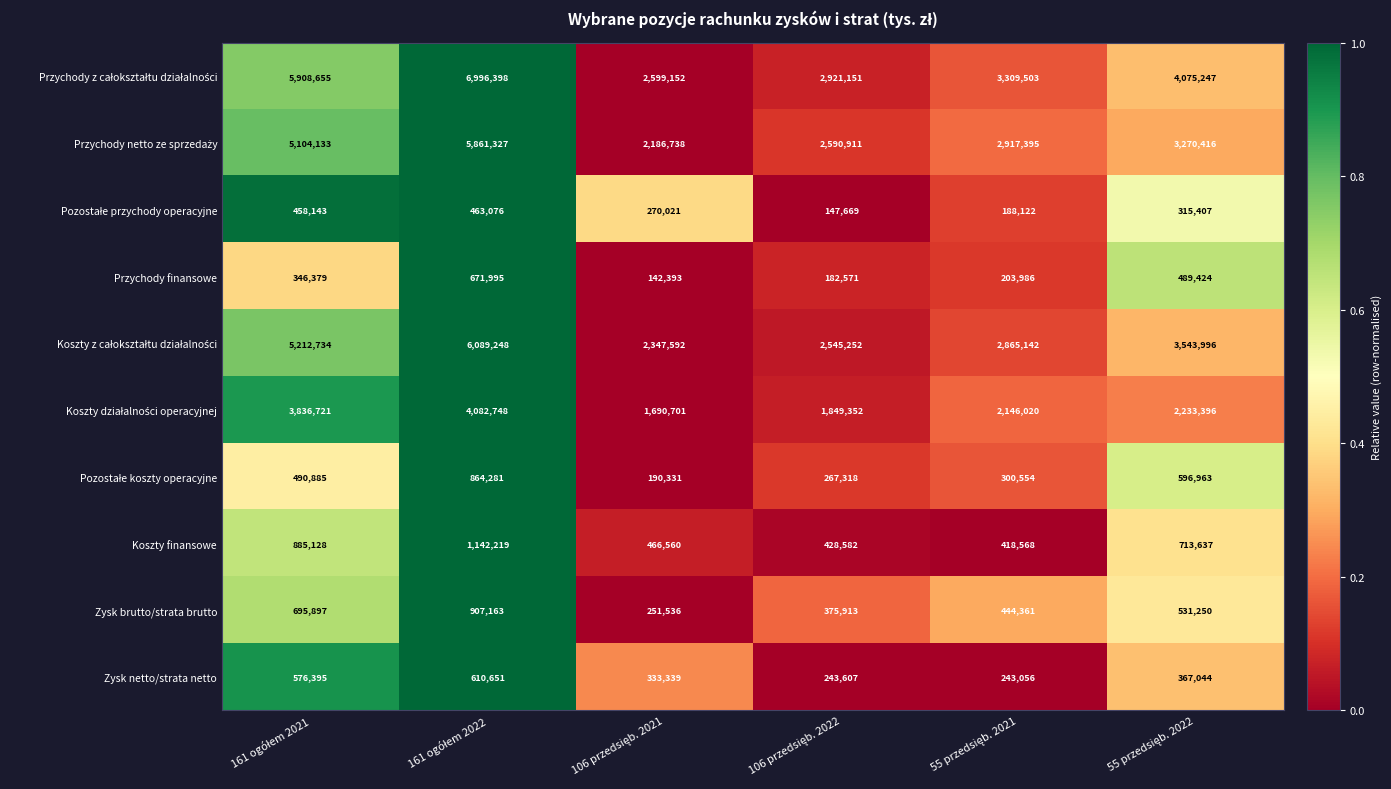

What is the maximum value shown in the chart?

6996398